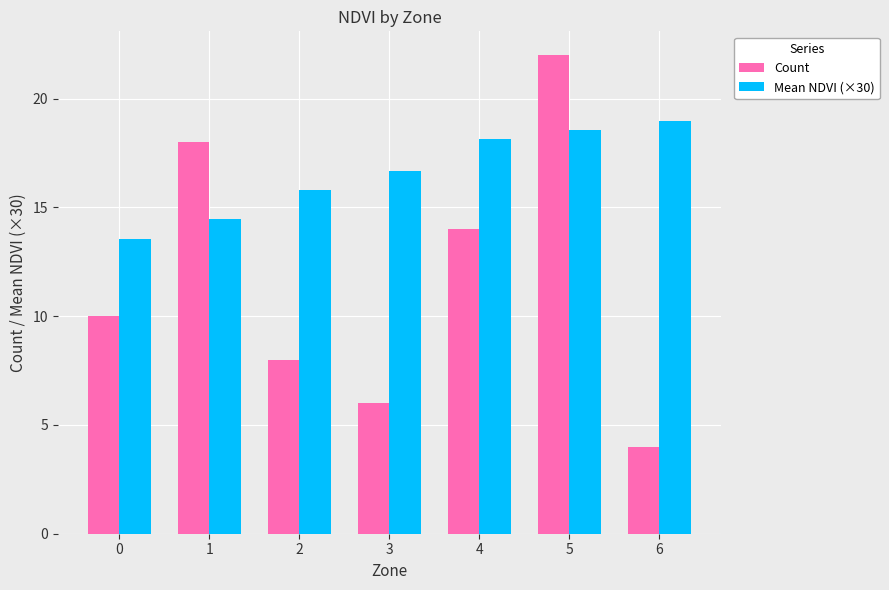

What are all the series names shown in the legend?

Count, Mean NDVI (×30)